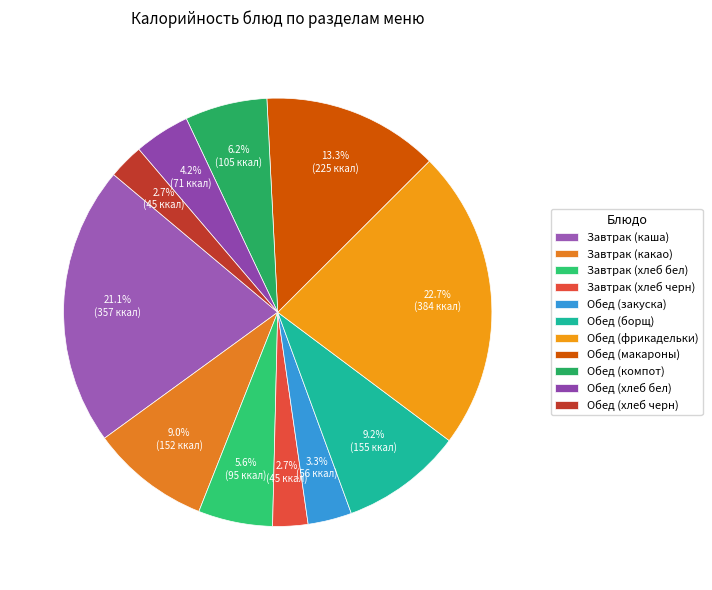

How many slices are in this pie chart?

11